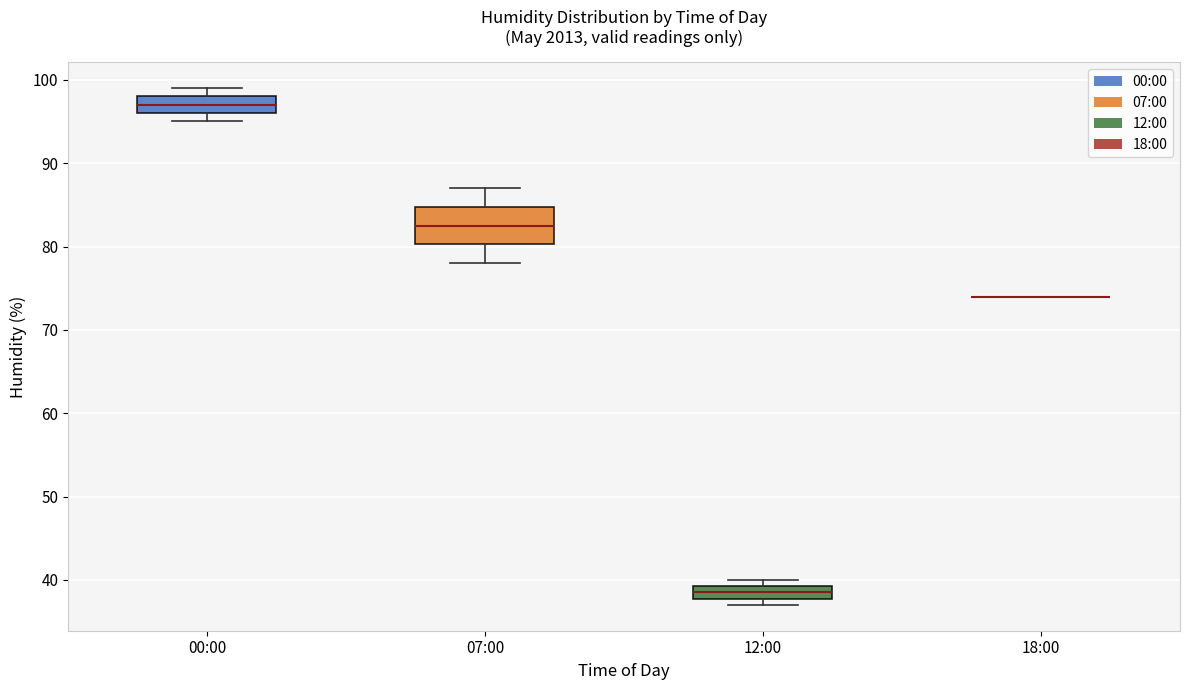

Reading left to right, transcribe this box plot: for each box, give where its median line is, the range the box spans, and where its two whiskers end, as read against the y-axis. The values are not printed on the chart, so give them approximately, as read against the axis.

00:00: median 97, box 96 to 98, whiskers 95 to 99
07:00: median 83, box 80 to 85, whiskers 78 to 87
12:00: median 39 (inside the box), box 38 to 39, whiskers 37 to 40
18:00: box collapsed to a line at 74, whiskers 74 to 74